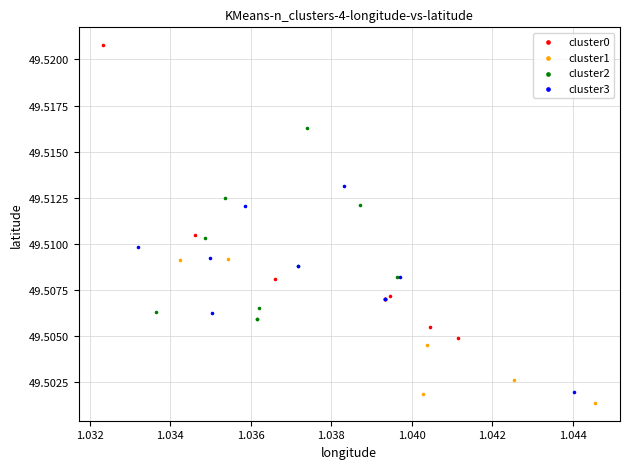

What are all the series names shown in the legend?

cluster0, cluster1, cluster2, cluster3